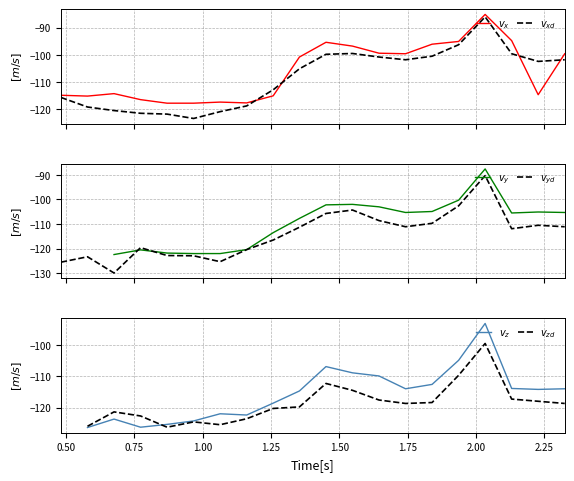

Does the chart have visible grid lines?

Yes